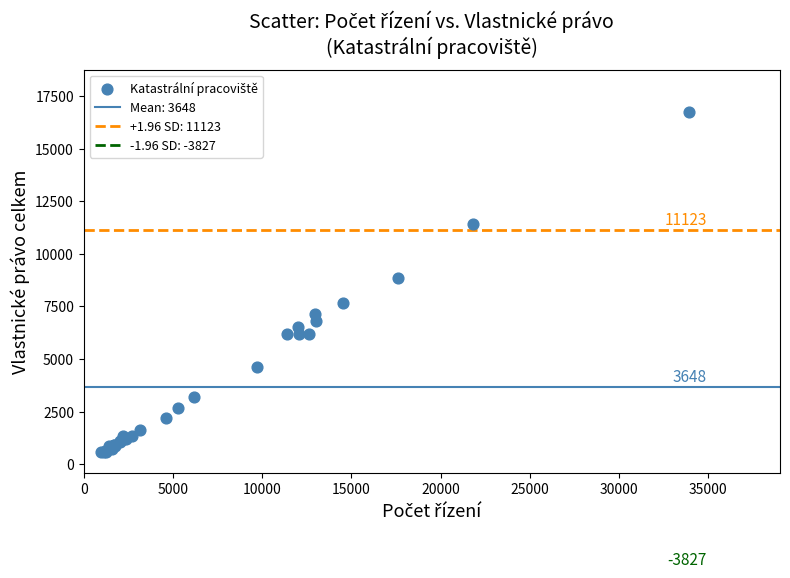

What Y value in the scatter plot is closest to 8669?

8867